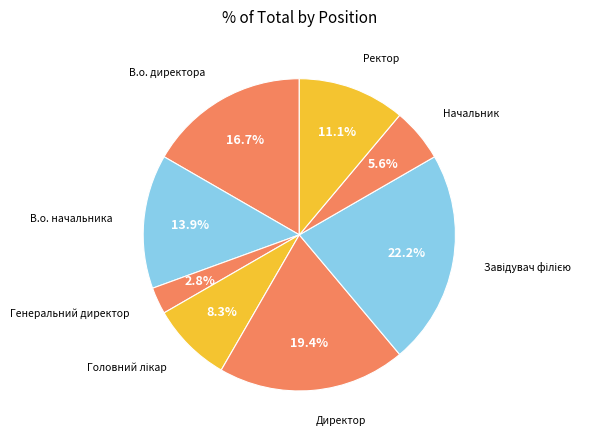

How many segments does this pie chart have?

8